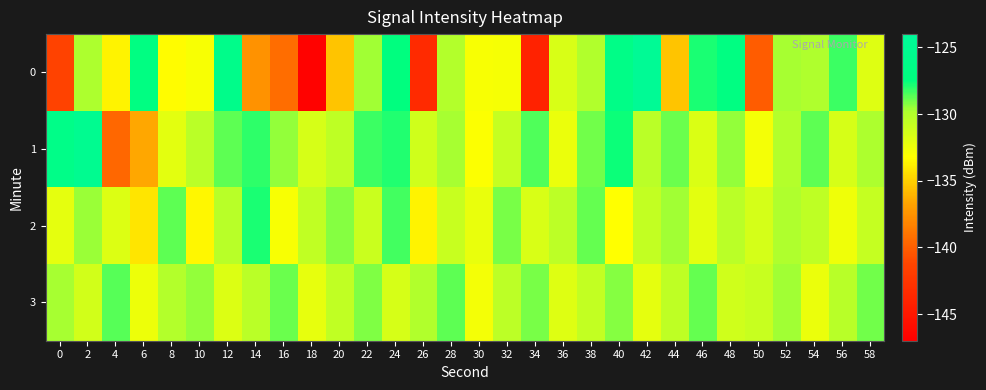

At how many categories does at least one series exceed -144?

30